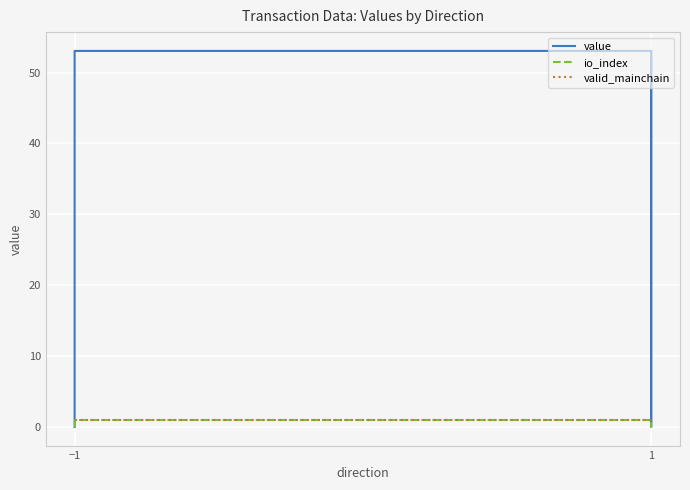

How many data points does each series have?

5